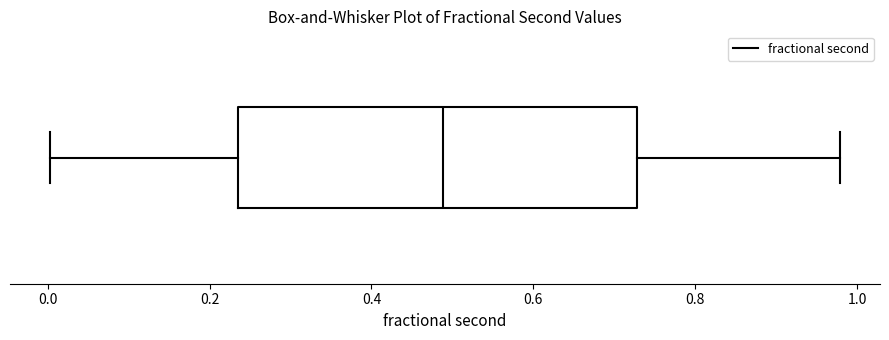

Where does the right whisker of the box end on the x-axis? The values are not printed on the chart, so give them approximately, as read against the axis.

0.98